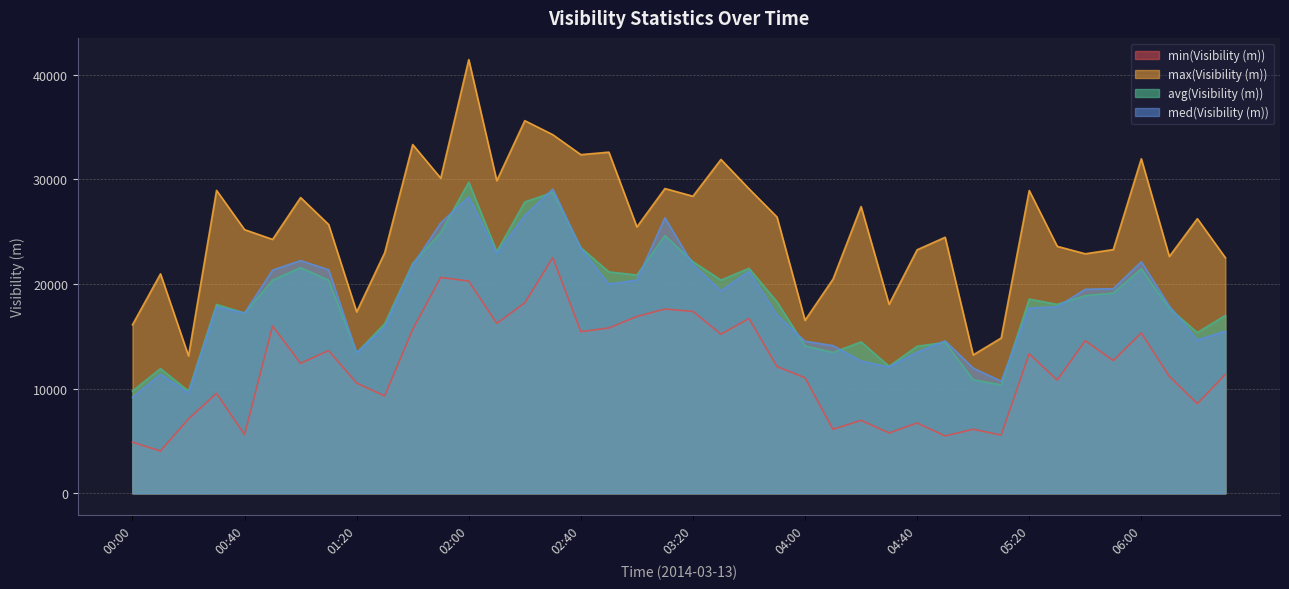

The value of min(Visibility (m)) at 03:10 is 17604. True or false?

True